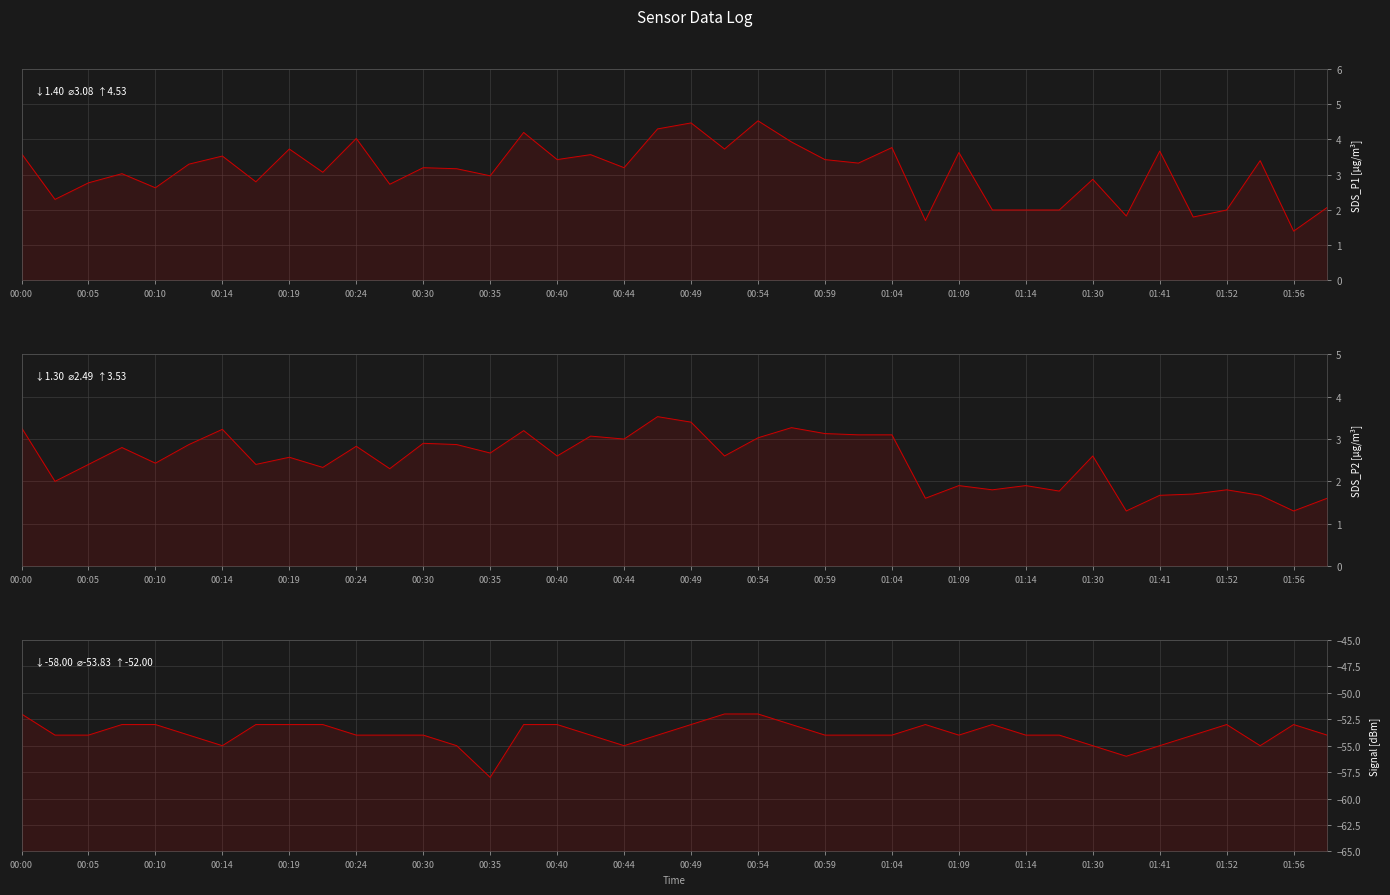

Where does the SDS_P1 [µg/m³] series first go above 3?

00:00